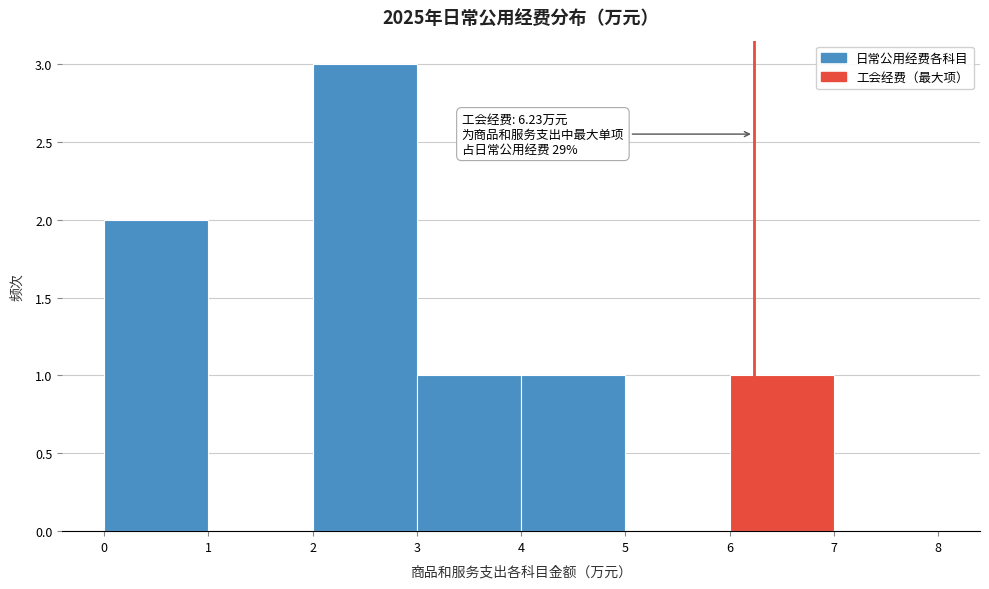

Which range on the x-axis has the tallest bar?

2 to 3